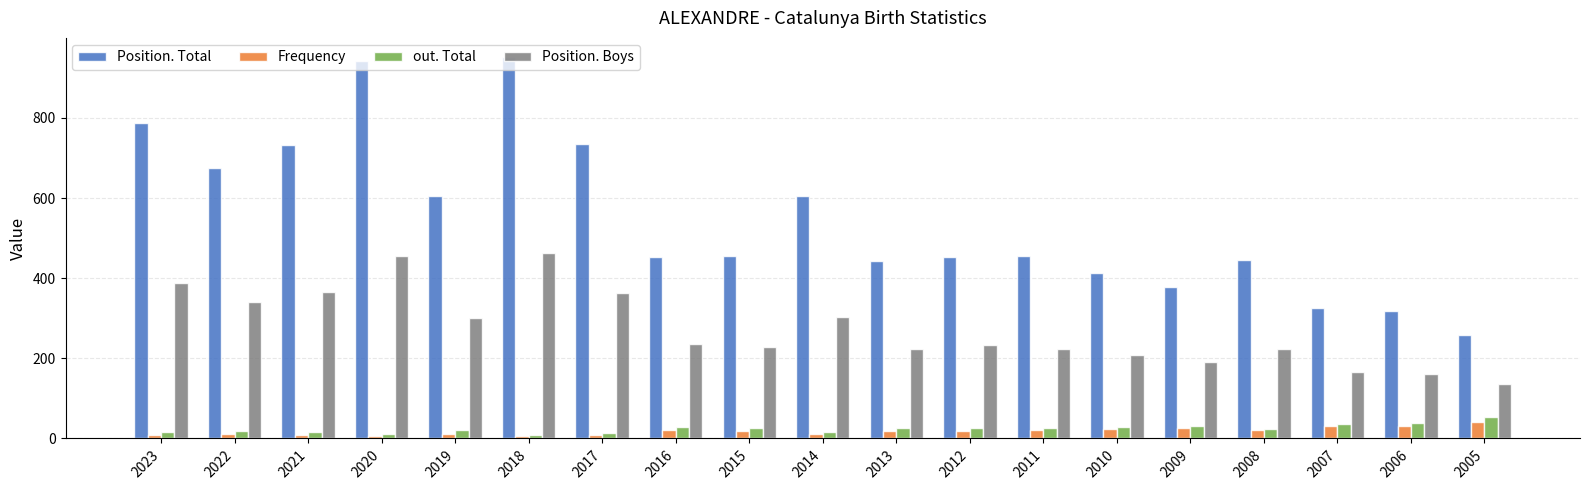

What is the sum of all Frequency values?

346